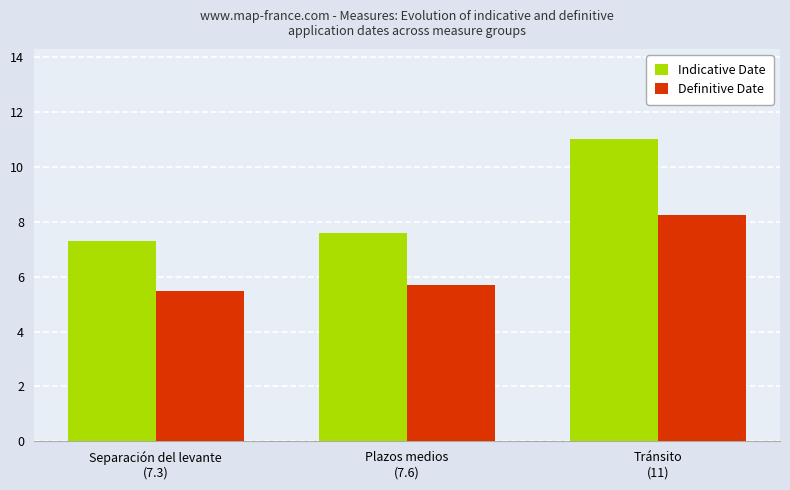

What is the value of the Indicative Date bar at the 3rd from the left?

11.0